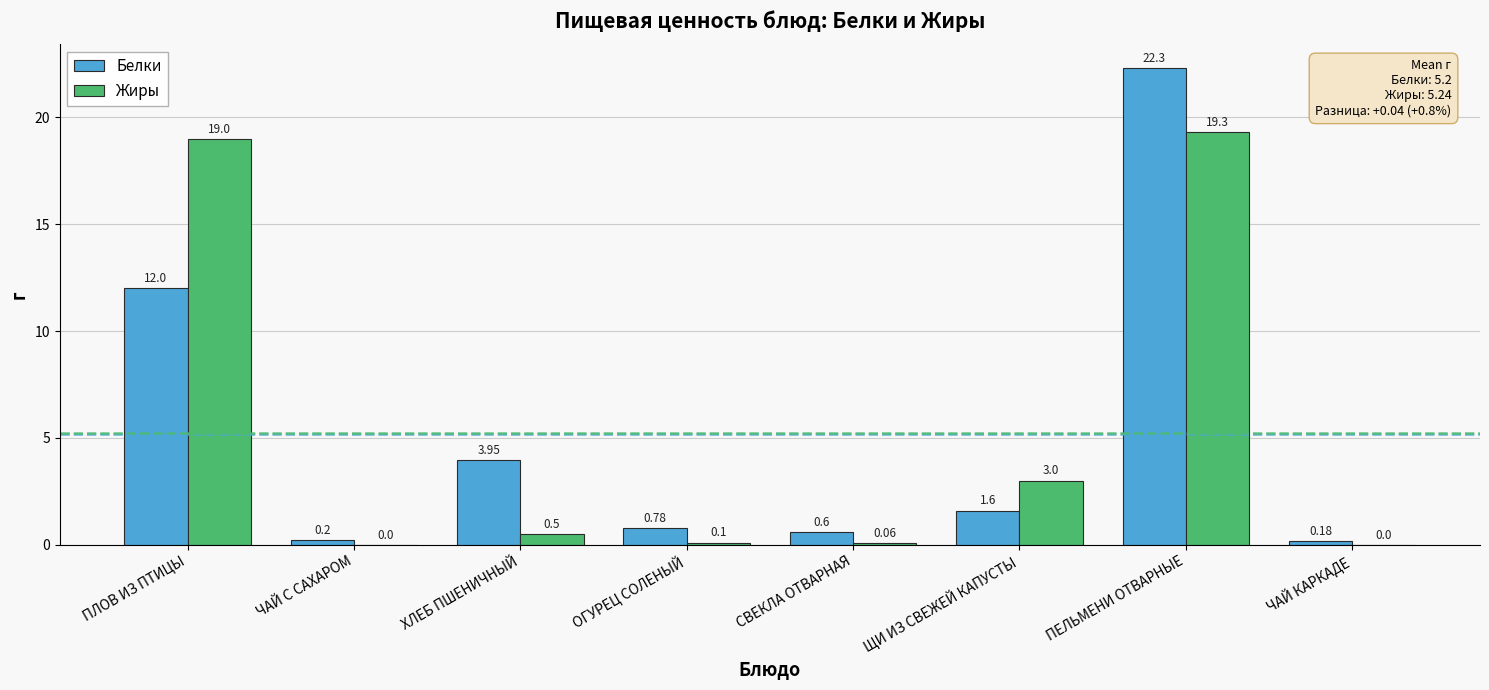

Is the value of Жиры at ПЕЛЬМЕНИ ОТВАРНЫЕ greater than the value of Белки at СВЕКЛА ОТВАРНАЯ?

Yes